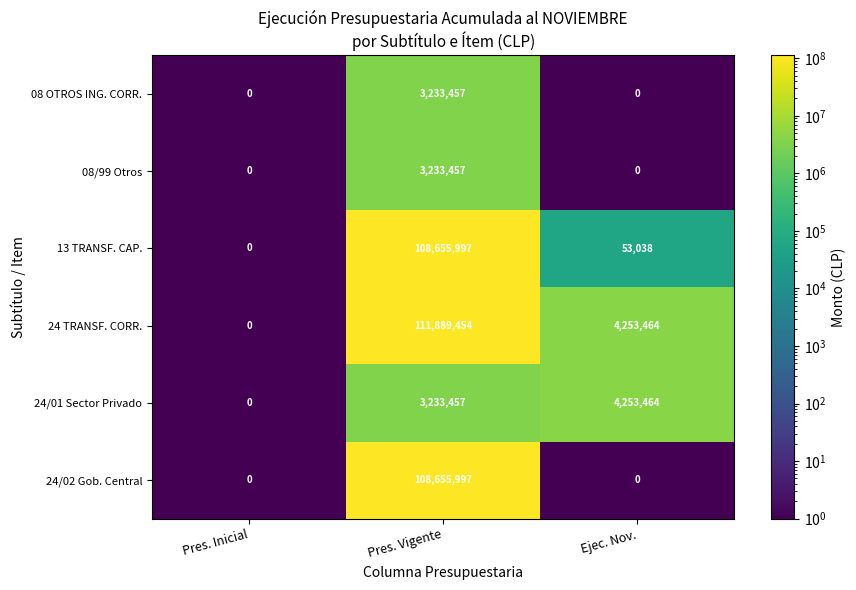

Reading left to right, extract all data points from this chart.

08 OTROS ING. CORR.: Pres. Inicial=0	Pres. Vigente=3233457	Ejec. Nov.=0
08/99 Otros: Pres. Inicial=0	Pres. Vigente=3233457	Ejec. Nov.=0
13 TRANSF. CAP.: Pres. Inicial=0	Pres. Vigente=108655997	Ejec. Nov.=53038
24 TRANSF. CORR.: Pres. Inicial=0	Pres. Vigente=111889454	Ejec. Nov.=4253464
24/01 Sector Privado: Pres. Inicial=0	Pres. Vigente=3233457	Ejec. Nov.=4253464
24/02 Gob. Central: Pres. Inicial=0	Pres. Vigente=108655997	Ejec. Nov.=0